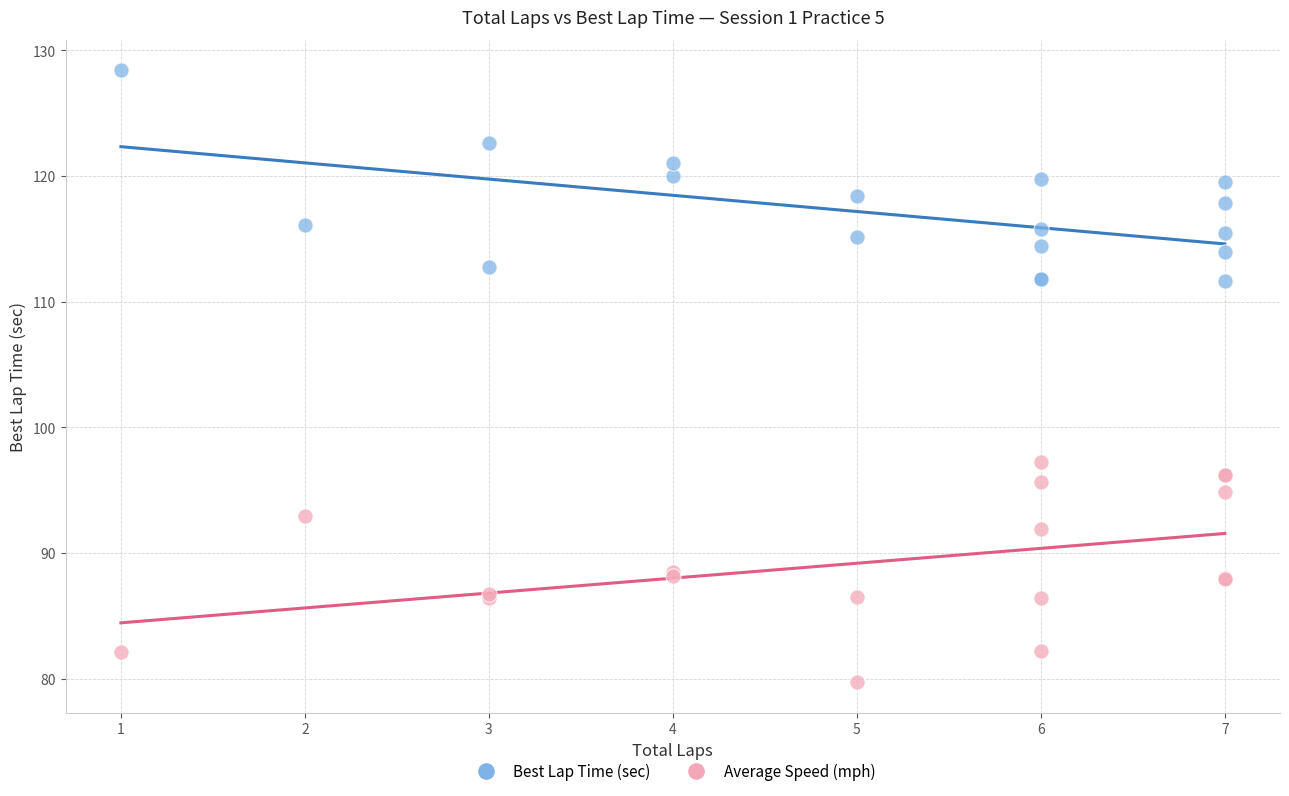

Across all series, what Y value is closest to 104?

97.2